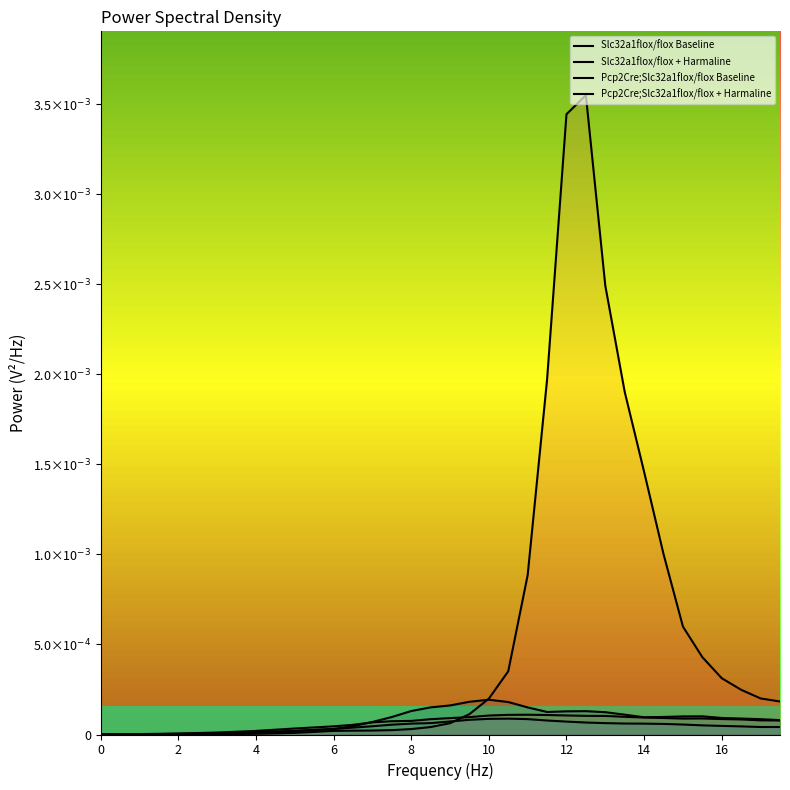

What are all the series names shown in the legend?

Slc32a1flox/flox Baseline, Slc32a1flox/flox + Harmaline, Pcp2Cre;Slc32a1flox/flox Baseline, Pcp2Cre;Slc32a1flox/flox + Harmaline